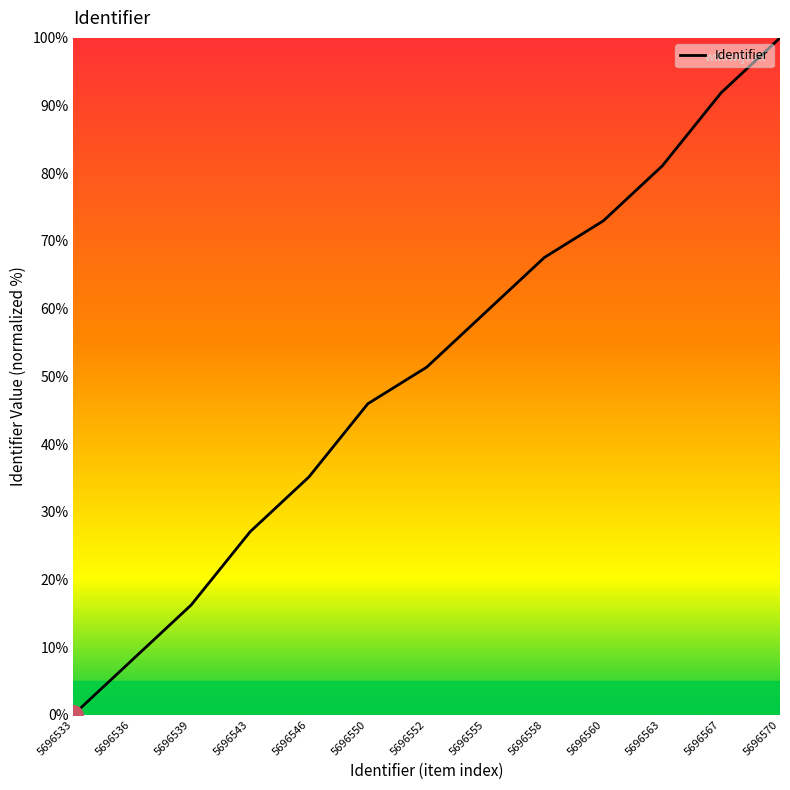

The value at 5696563 is 81.1. True or false?

True